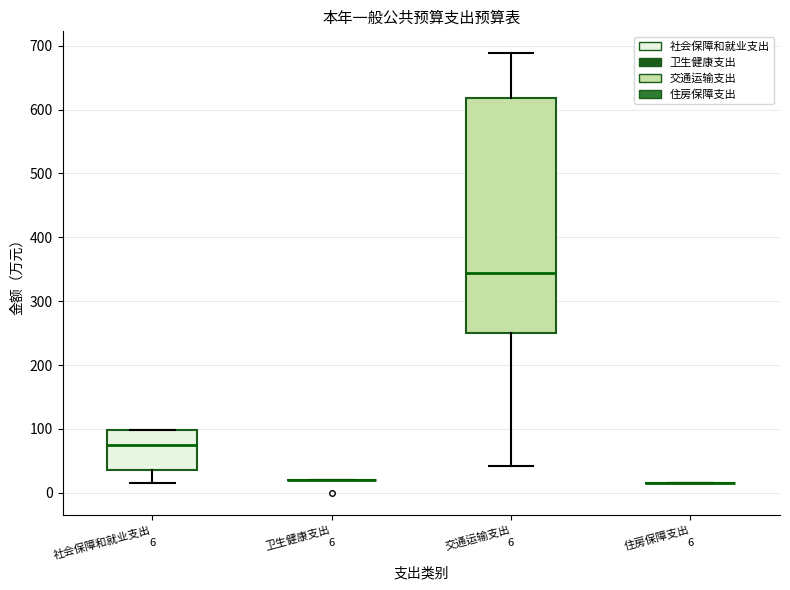

Which box is the tallest, from its lower edge to its upper edge?

交通运输支出